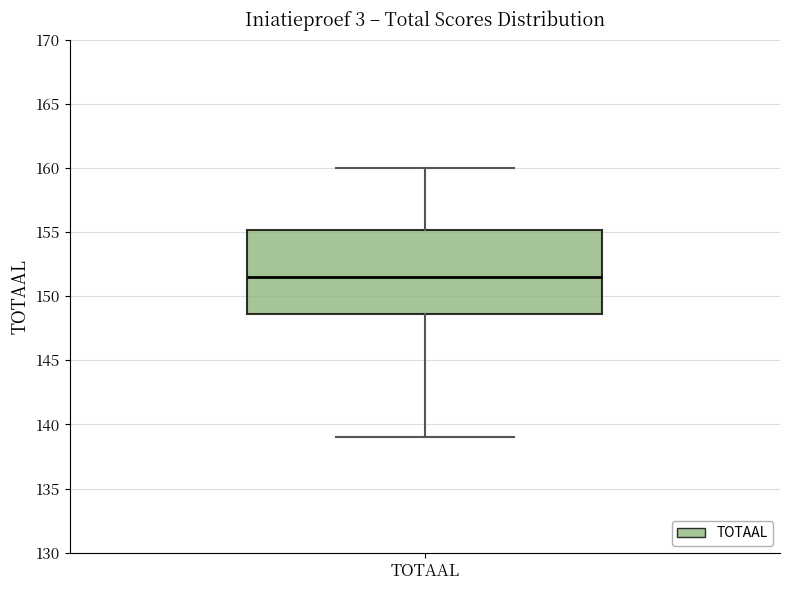

Transcribe this box plot: give where the median line is, the range the box spans, and where the two whiskers end, as read against the y-axis. The values are not printed on the chart, so give them approximately, as read against the axis.

median 151.5, box 148.5 to 155.0, whiskers 139.0 to 160.0